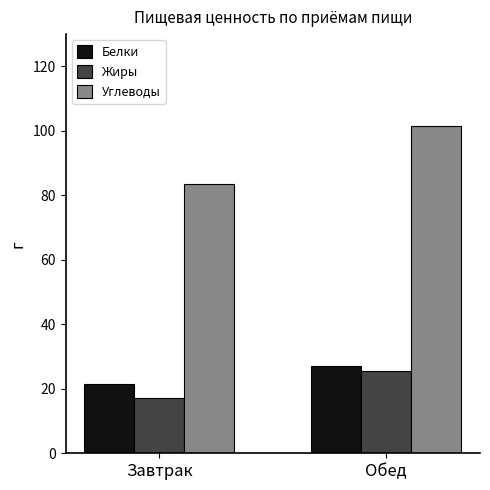

The Углеводы series shows 166.9 at Обед. True or false?

False